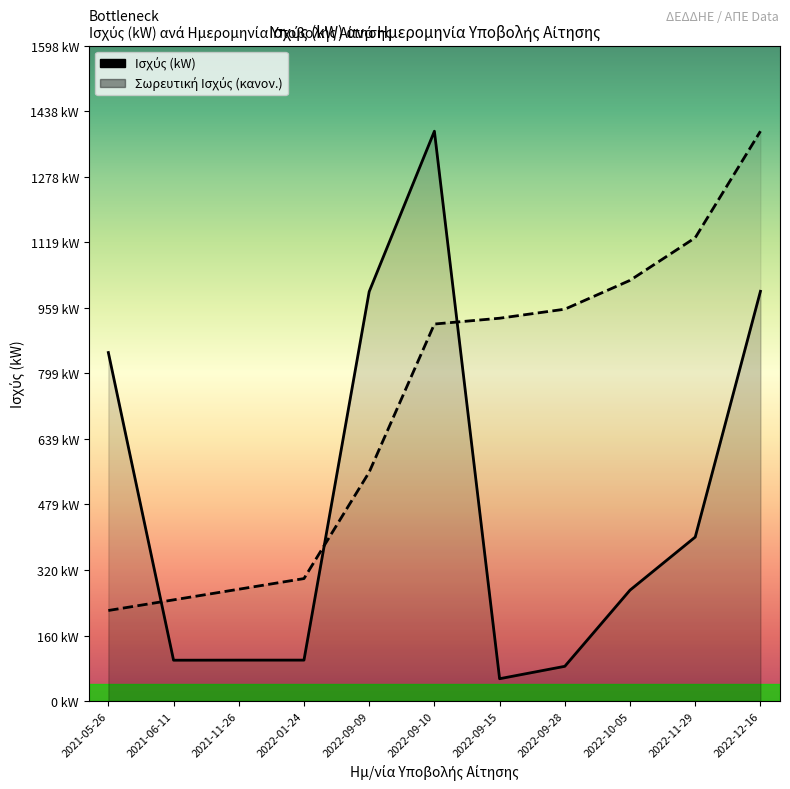

Is it true that Ισχύς (kW) equals 120.1 at 2022-09-28?

False